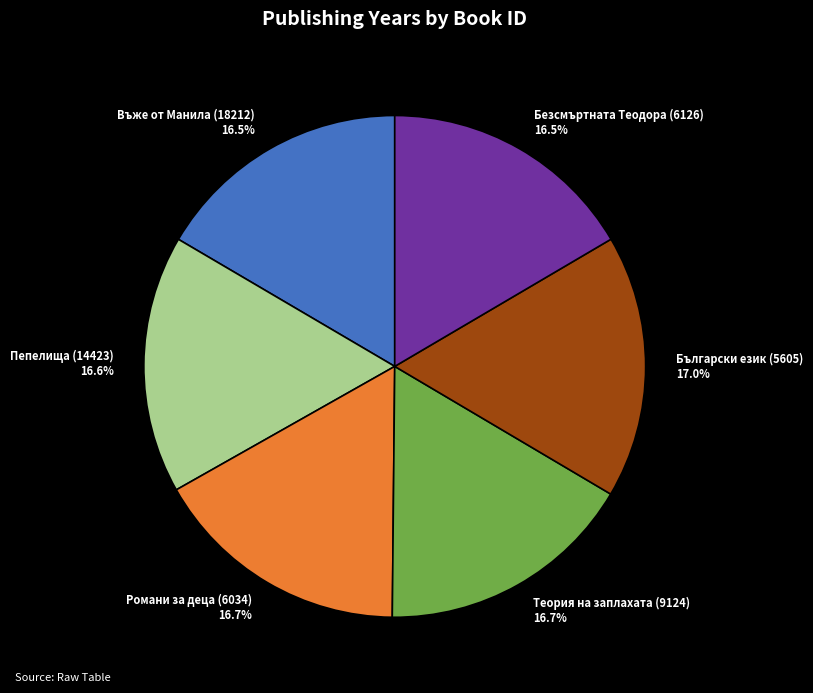

What is the ratio of the value at Пепелища (14423) 16.6% to the value at Въже от Манила (18212) 16.5%?

1.0